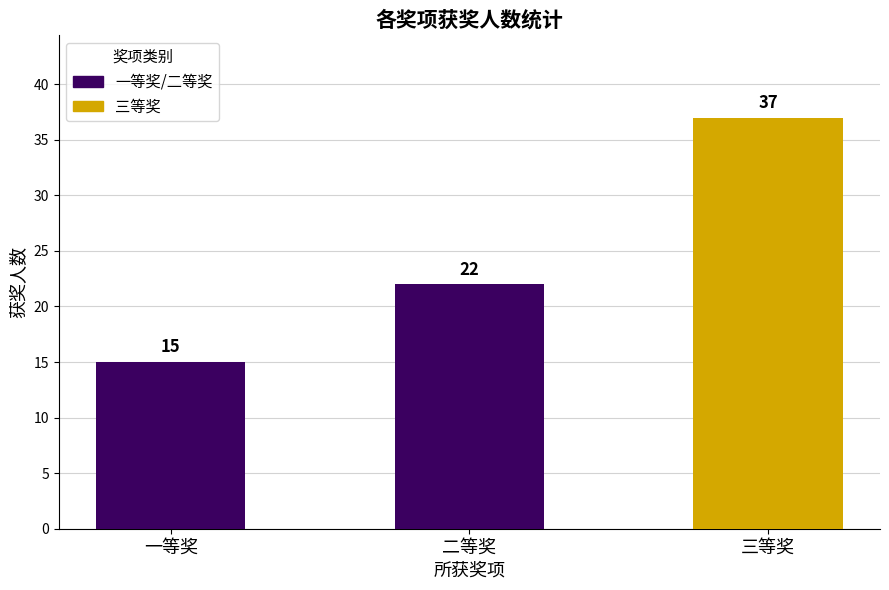

List the labels in order of value, smallest first.

一等奖, 二等奖, 三等奖